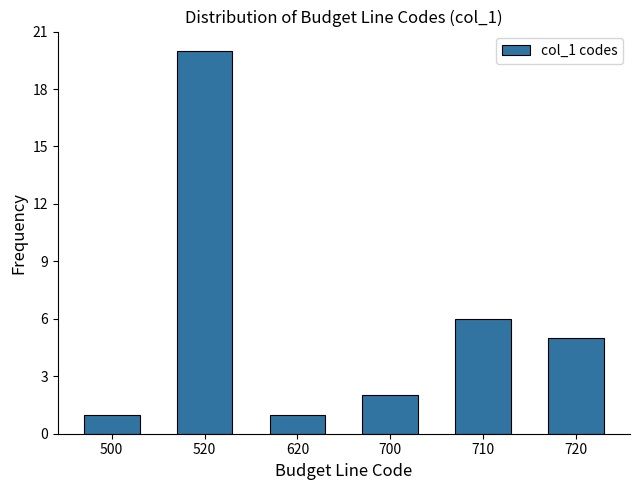

Reading left to right, transcribe all the data shown in this chart.

500=1	520=20	620=1	700=2	710=6	720=5